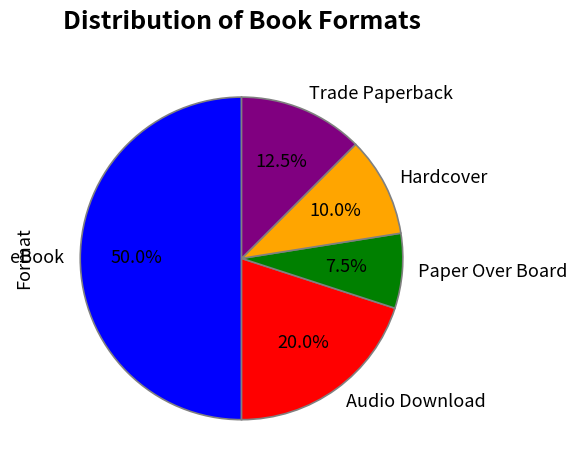

To the nearest percent, what portion does Hardcover represent?

10%